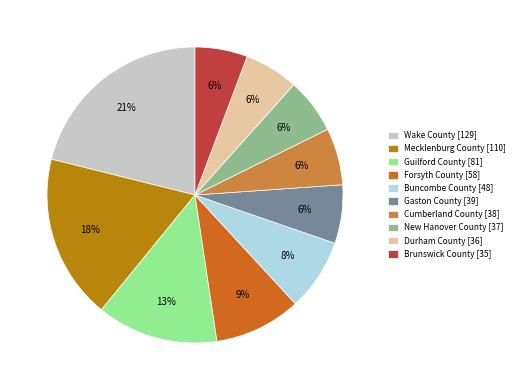

Is it true that Cumberland County is 19% of the pie?

False